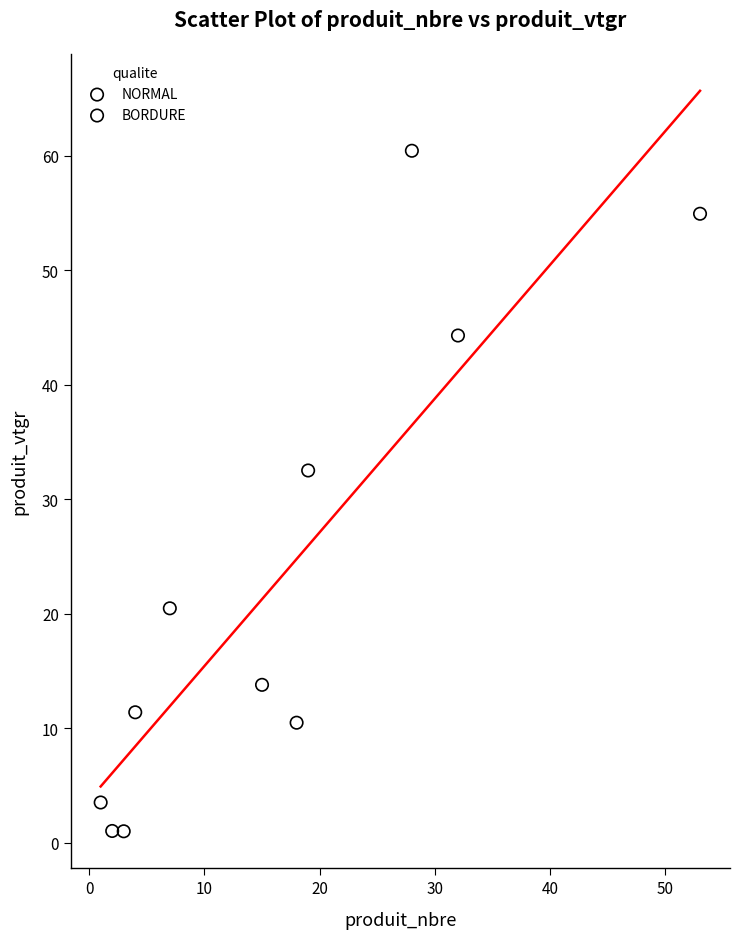

Which series has the widest spread of Y values?

BORDURE